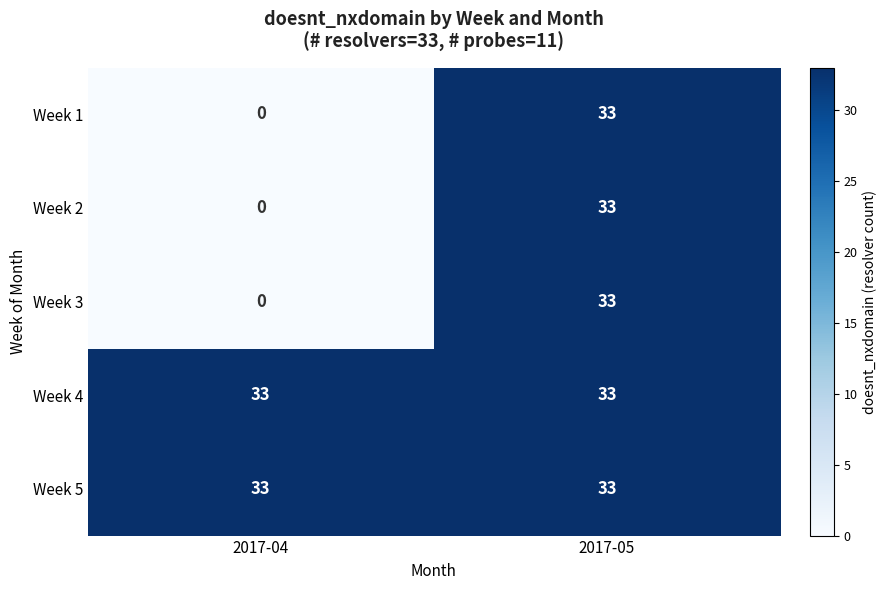

What is the total value across all series at 2017-05?

165